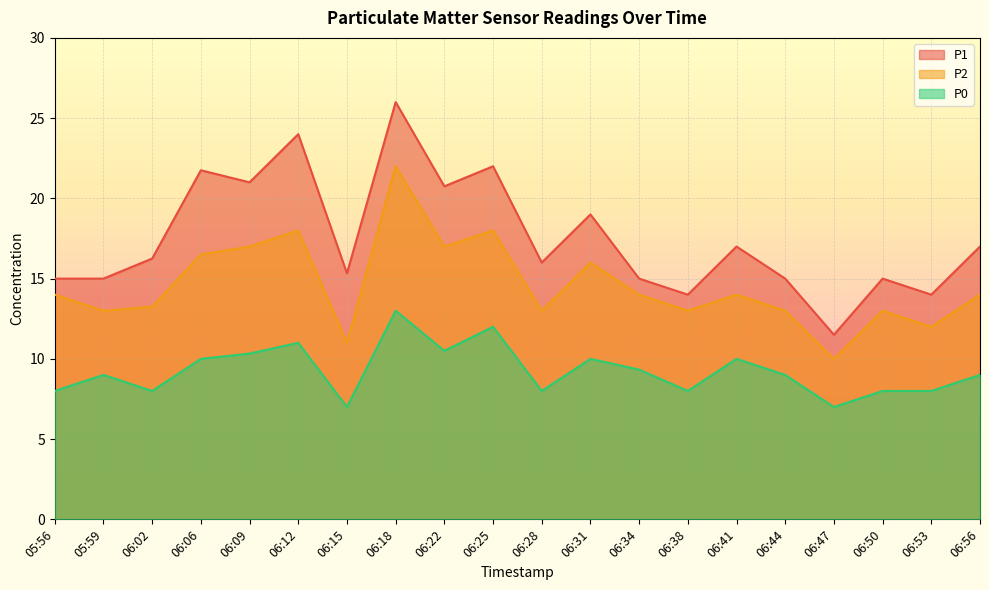

What is the maximum value shown in the chart?

26.0